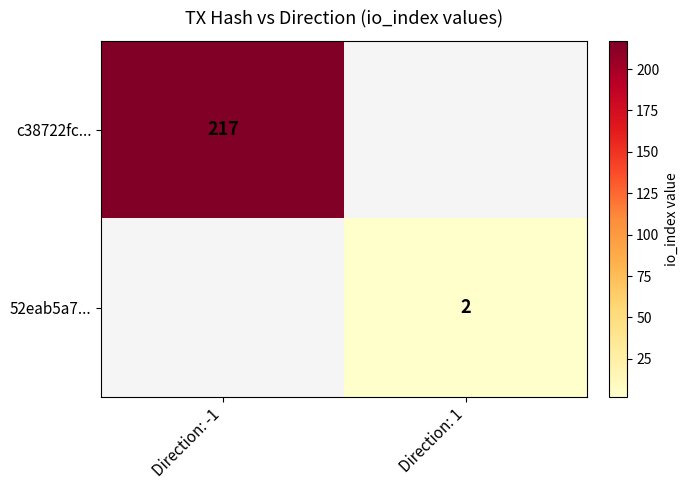

At how many categories does at least one series exceed 6?

1